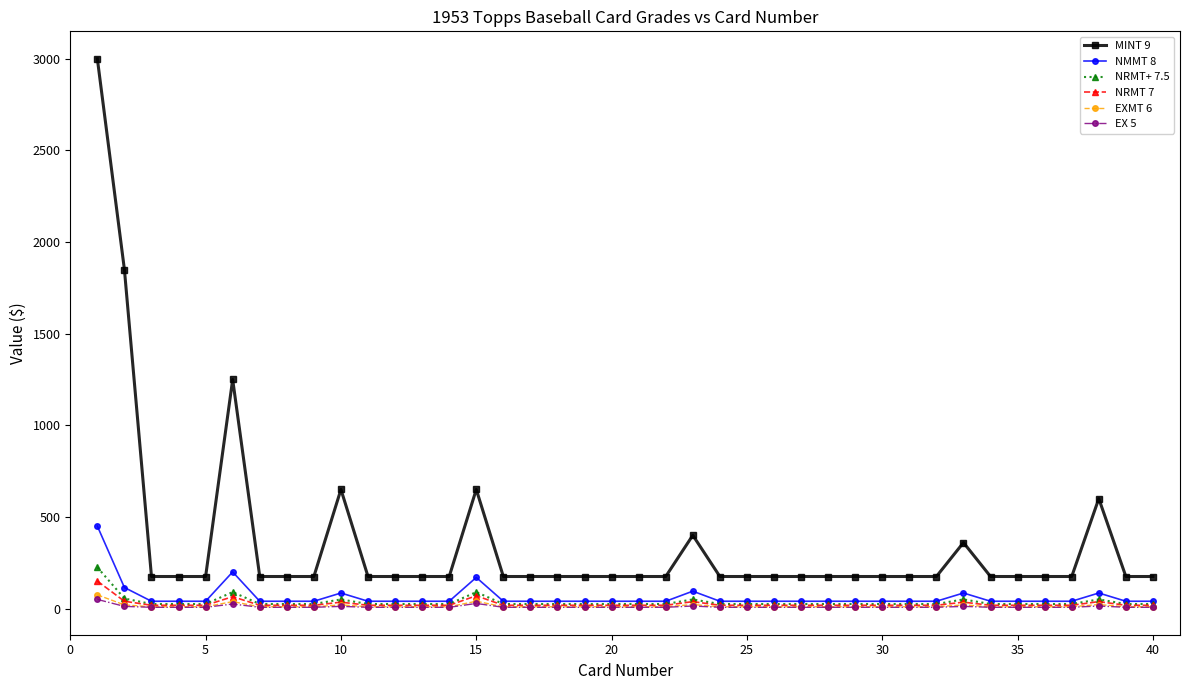

Does the chart display data point markers on the line(s)?

Yes